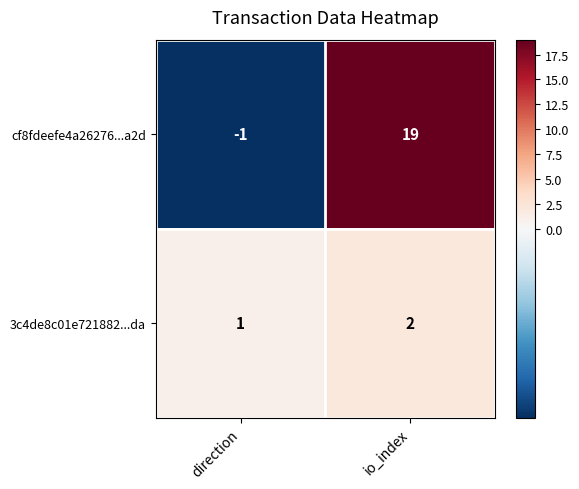

List the series in order of their overall mean, highest first.

cf8fdeefe4a26276...a2d, 3c4de8c01e721882...da